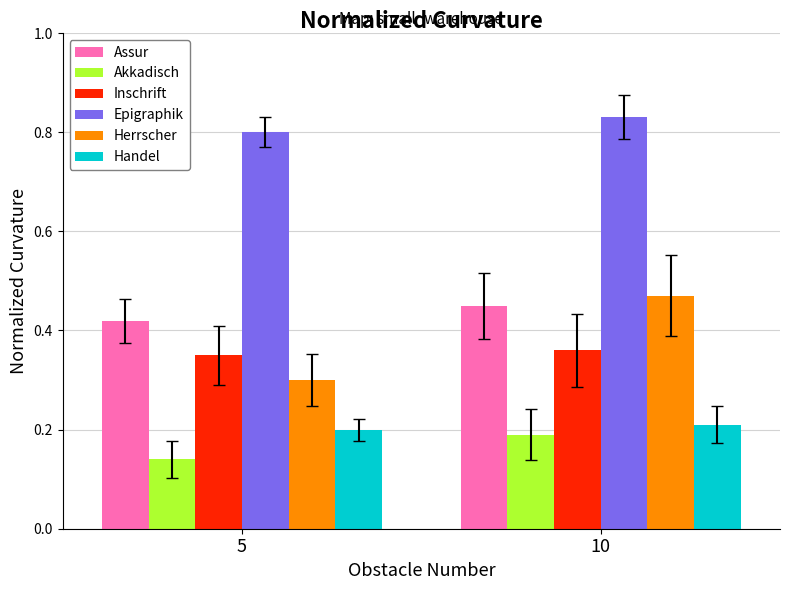

List the series in order of their peak value, highest first.

Epigraphik, Herrscher, Assur, Inschrift, Handel, Akkadisch